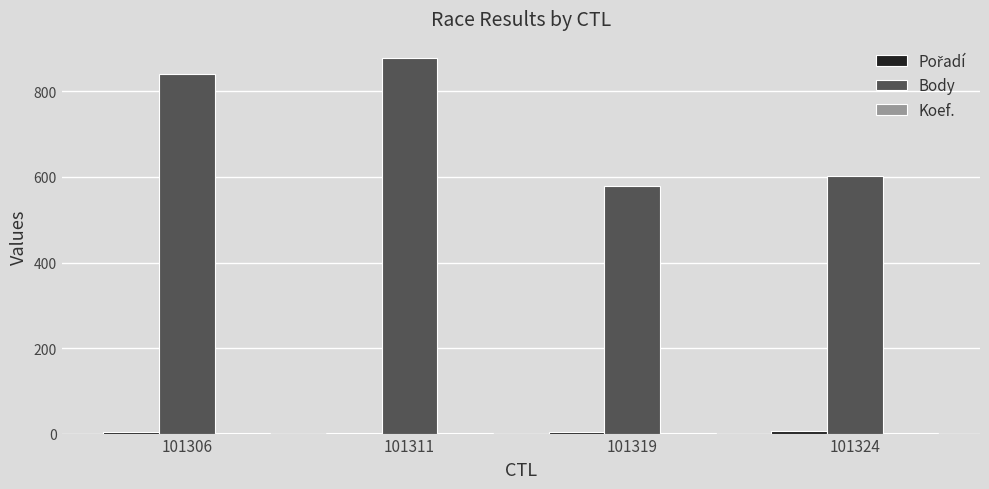

True or false: Body has a value of 879 at 101311.

True